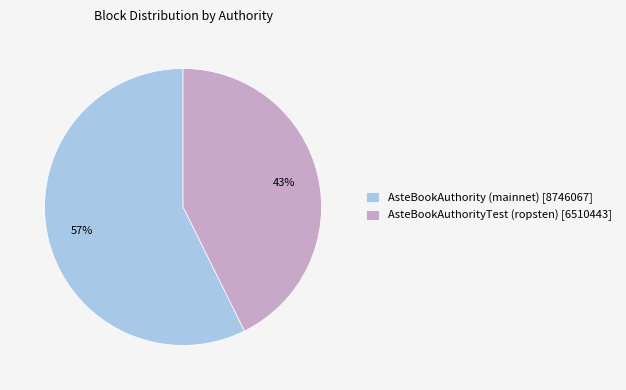

To the nearest percent, what is the combined percentage of AsteBookAuthority (mainnet) [8746067] and AsteBookAuthorityTest (ropsten) [6510443]?

100%